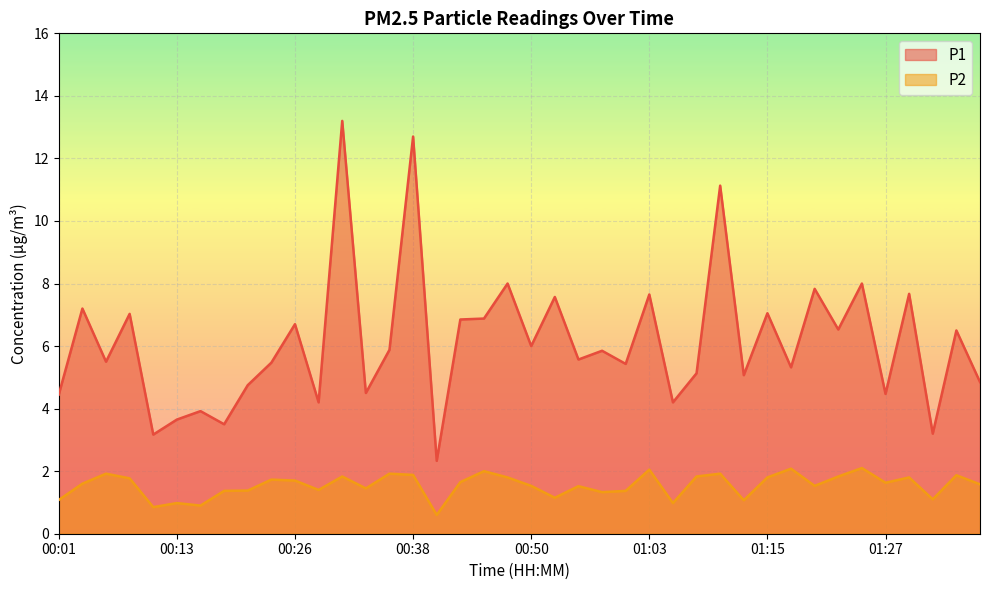

At which category is the sum across all series the highest?

00:31